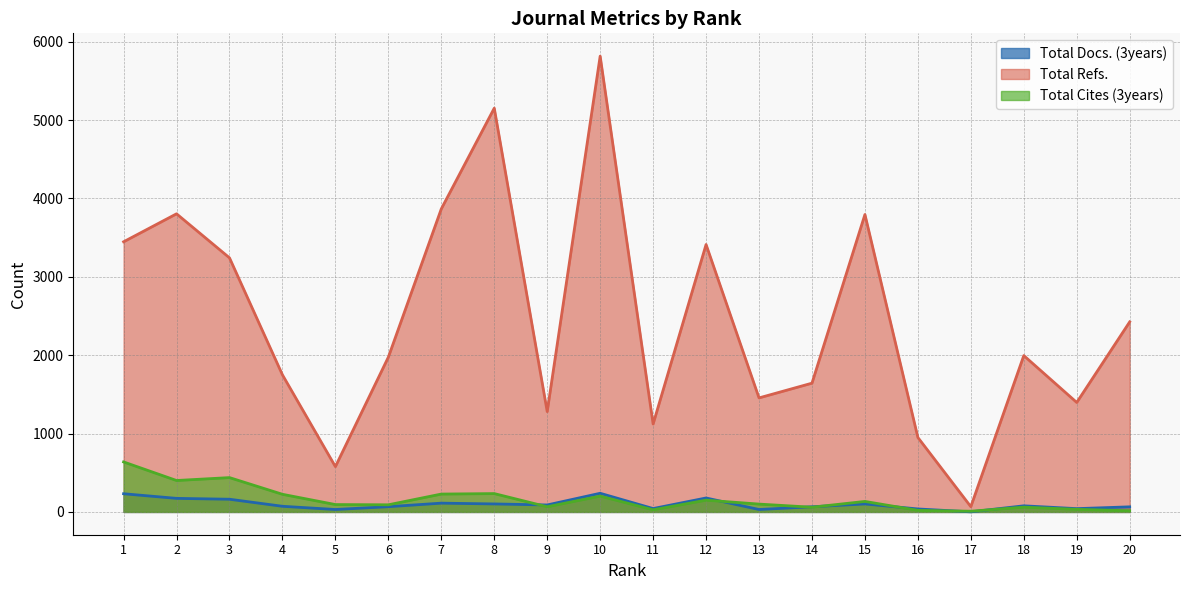

What are all the series names shown in the legend?

Total Docs. (3years), Total Refs., Total Cites (3years)